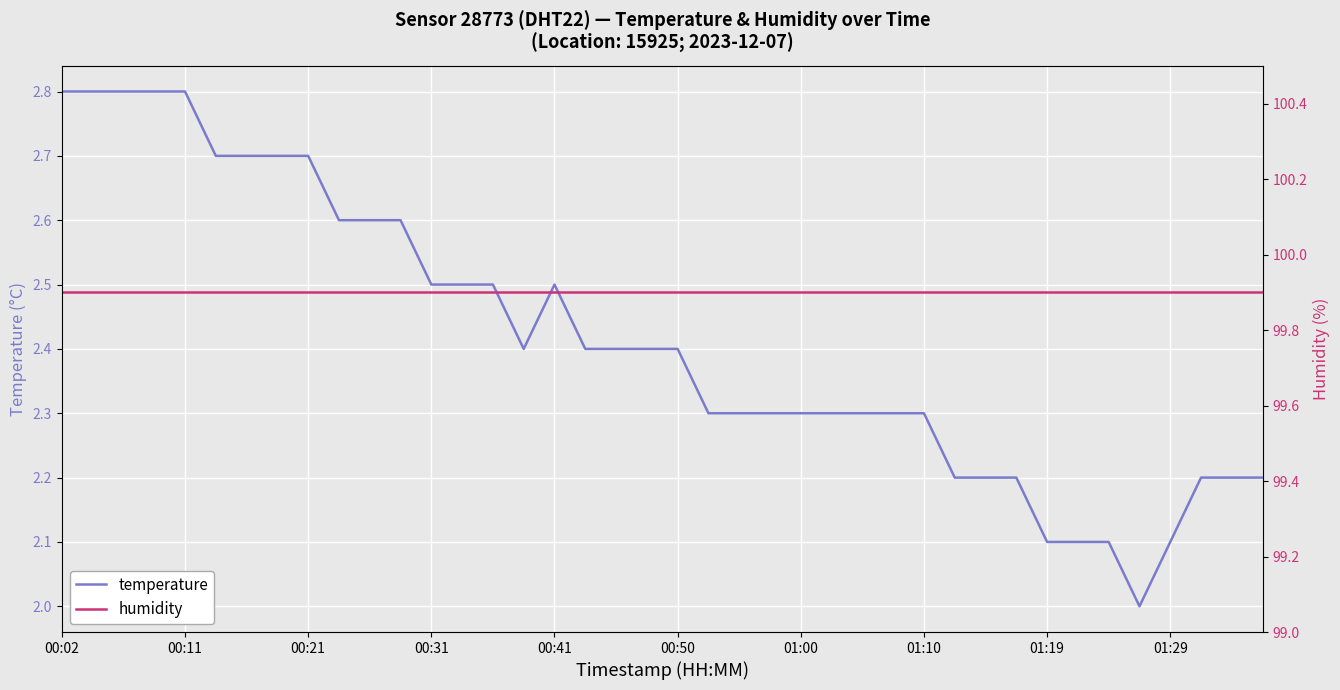

What is the maximum value for temperature?

2.8